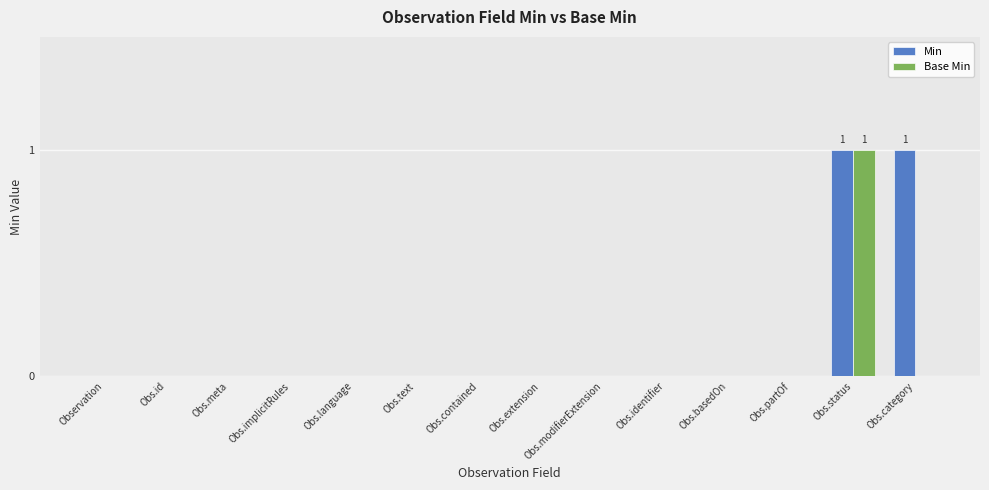

At which label does Base Min reach its peak?

Obs.status